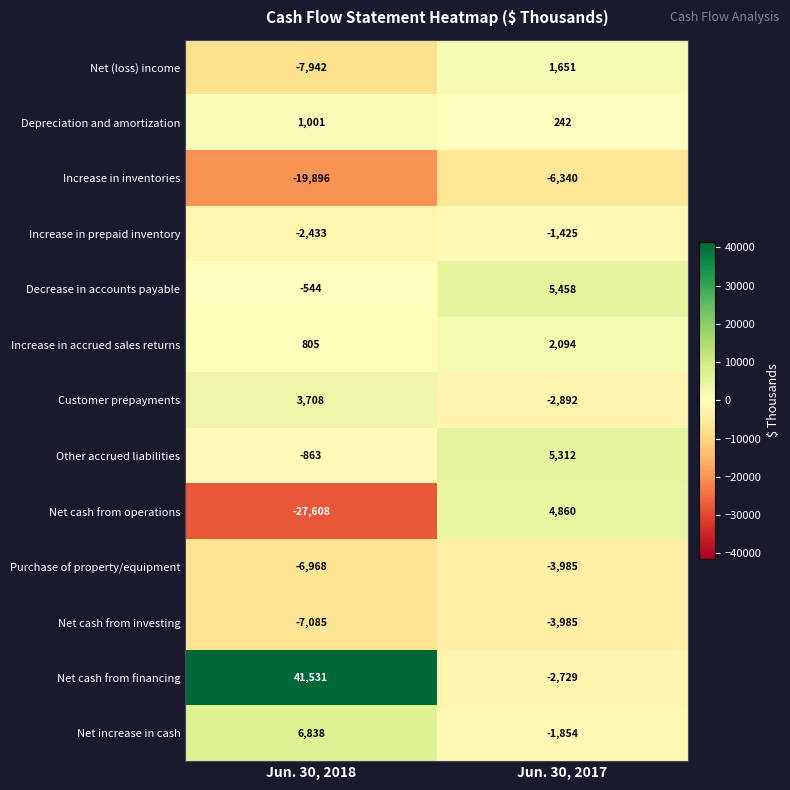

List the labels in order of Customer prepayments value, smallest first.

Jun. 30, 2017, Jun. 30, 2018